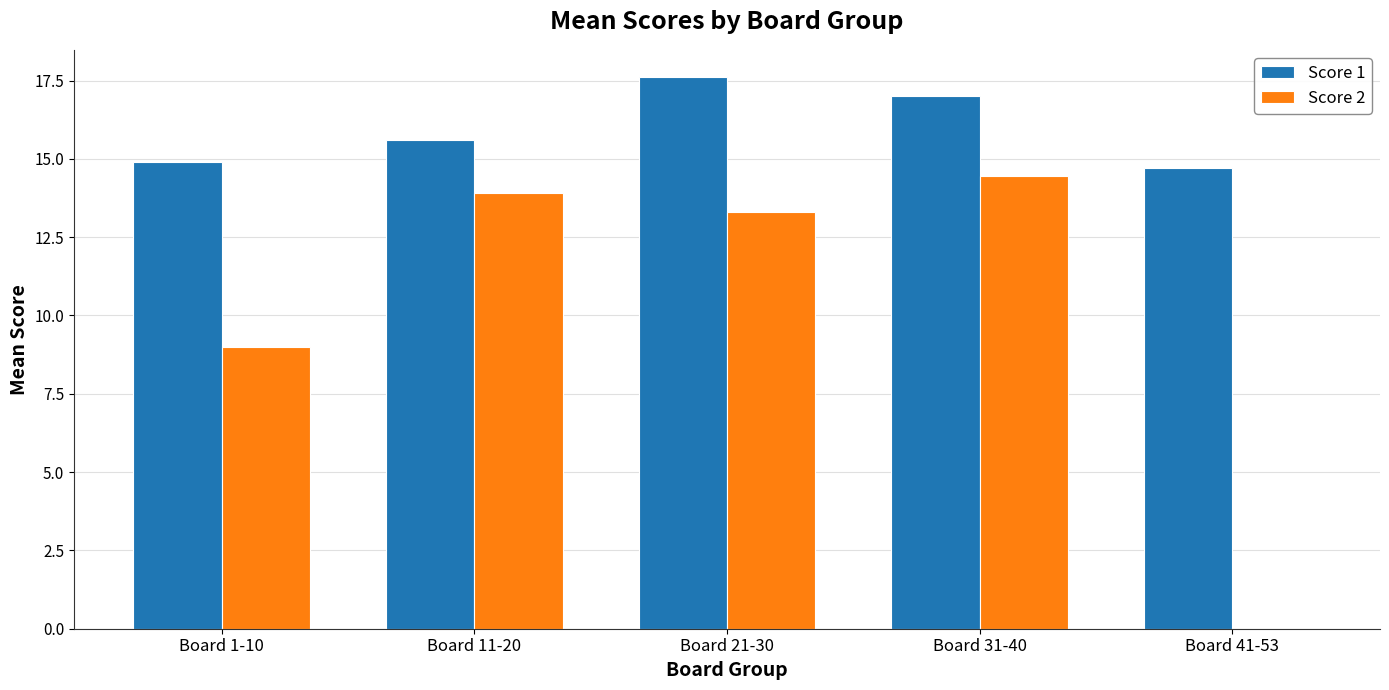

Which series has the largest total across all categories?

Score 1